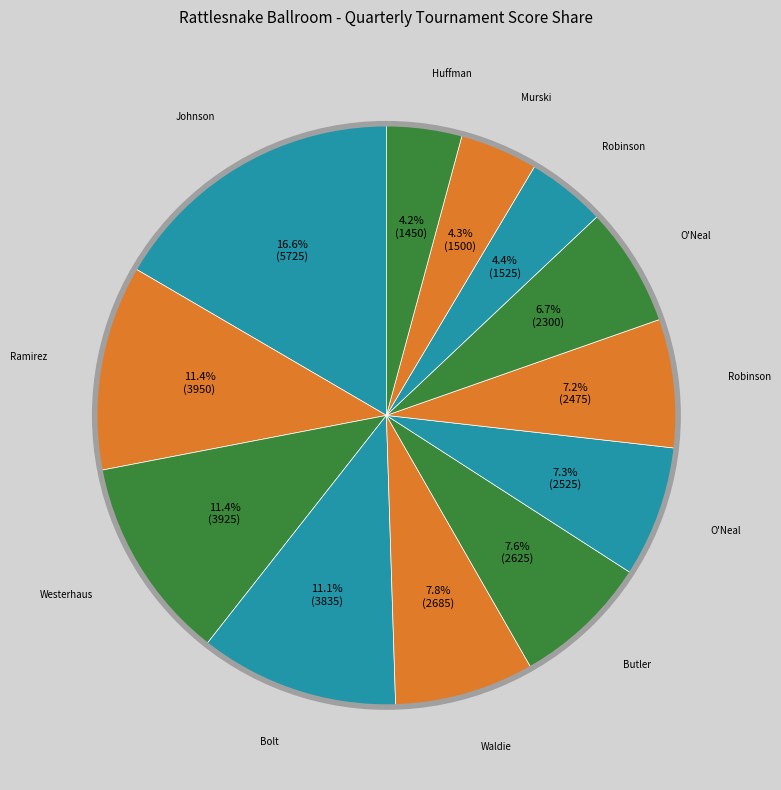

Count the number of slices in the pie.

12